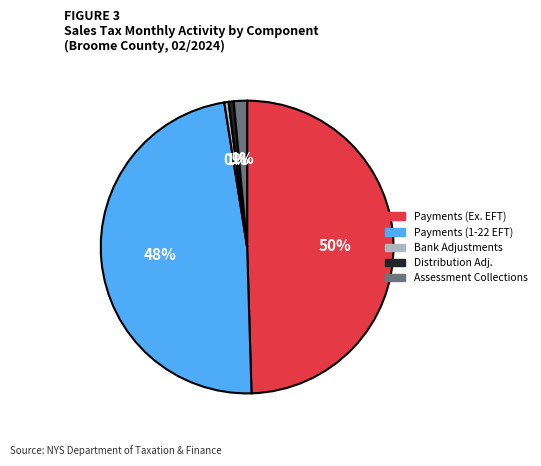

Count the number of slices in the pie.

5